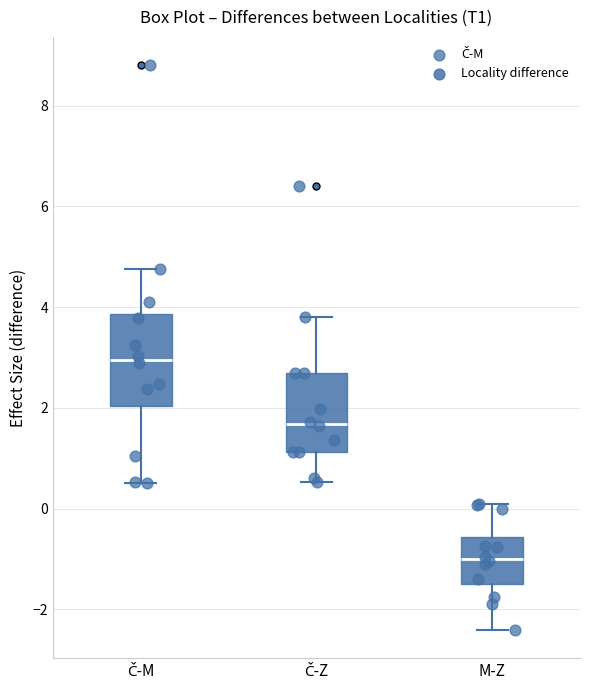

Where does the median line of the box for Č-M sit on the y-axis? The values are not printed on the chart, so give them approximately, as read against the axis.

3.0